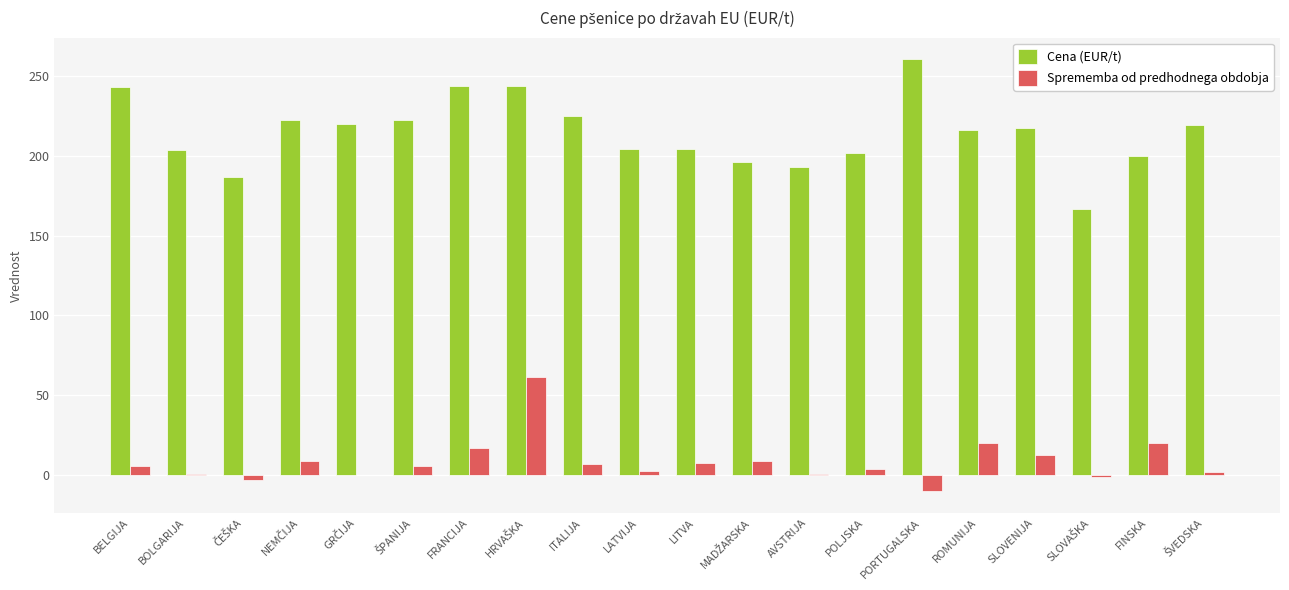

The Sprememba od predhodnega obdobja series shows 20.0 at FINSKA. True or false?

True